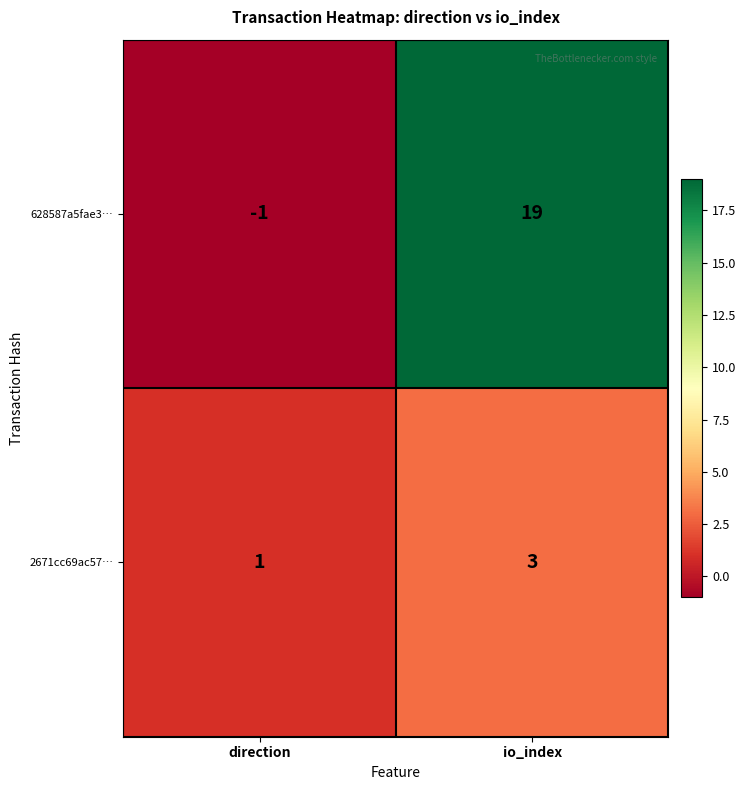

Reading right to left, extract all data points from this chart.

628587a5fae3…: 19	-1
2671cc69ac57…: 3	1